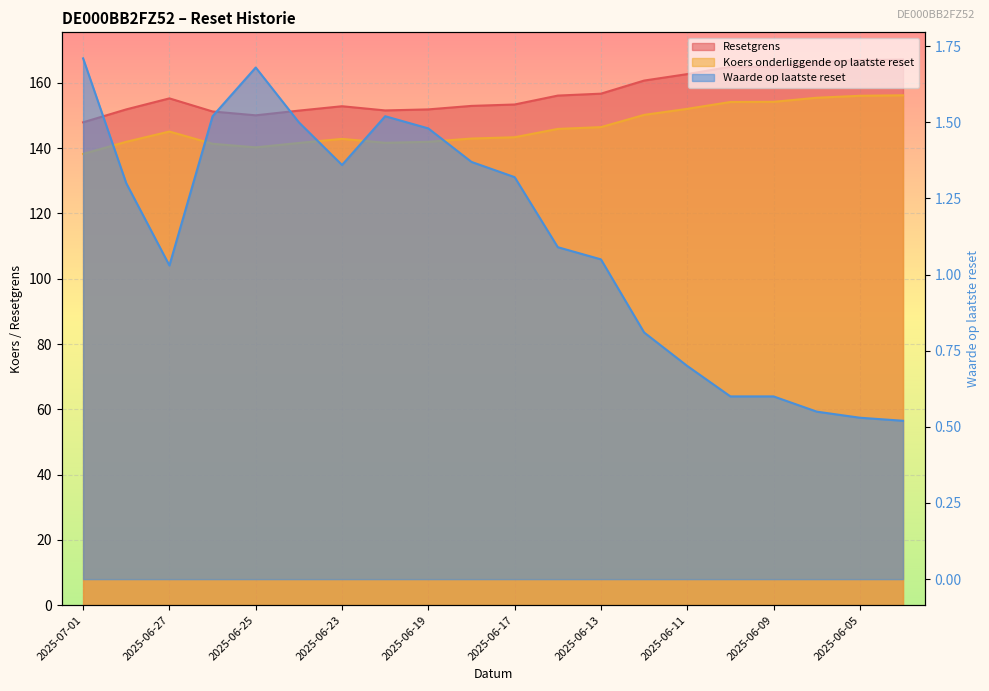

What position from the right is 2025-06-19?

12